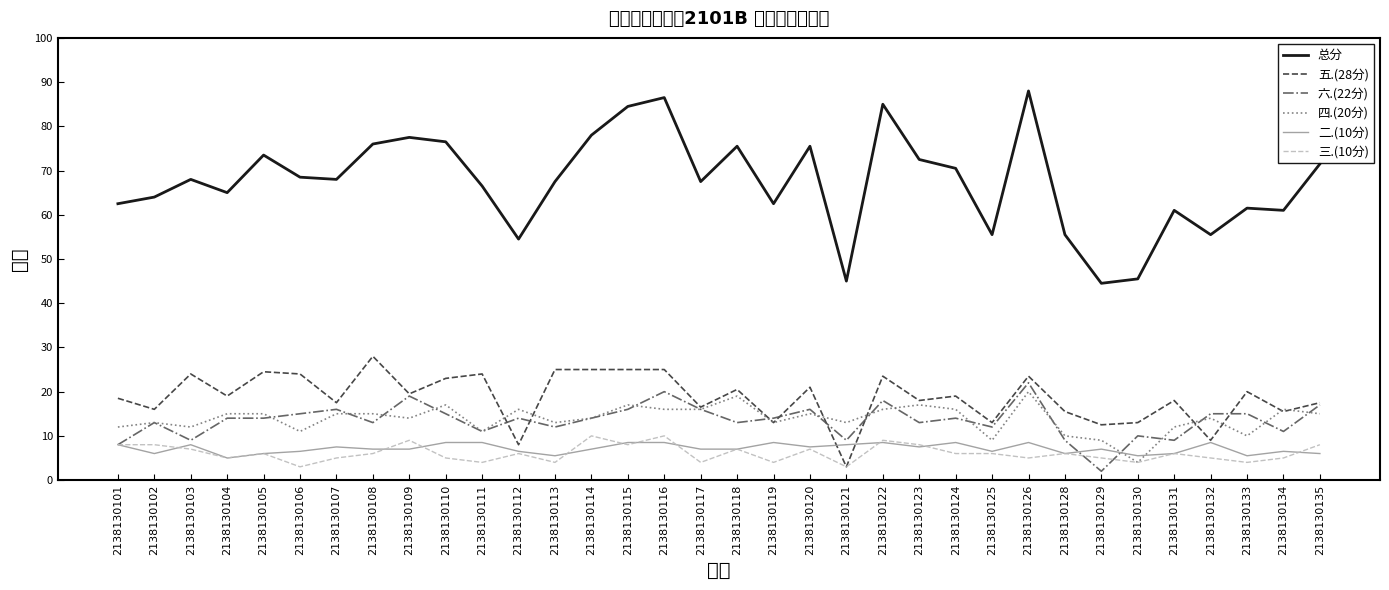

At which label is 二.(10分) closest to 6?

2138130102